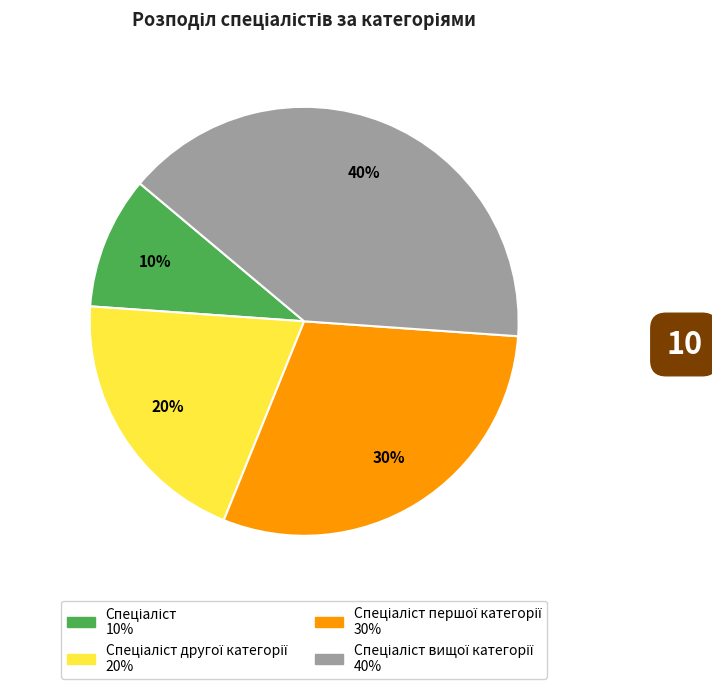

Does any single category account for the majority?

No